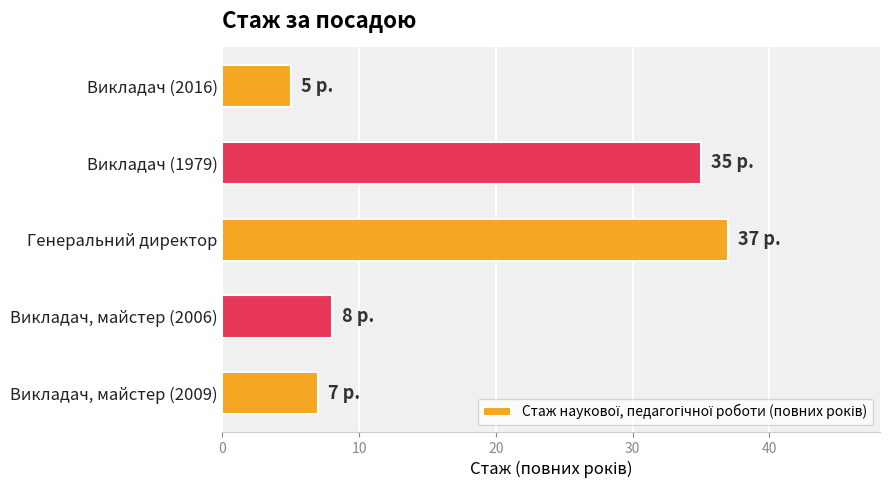

What is the change in value from Викладач (1979) to Генеральний директор?

+2